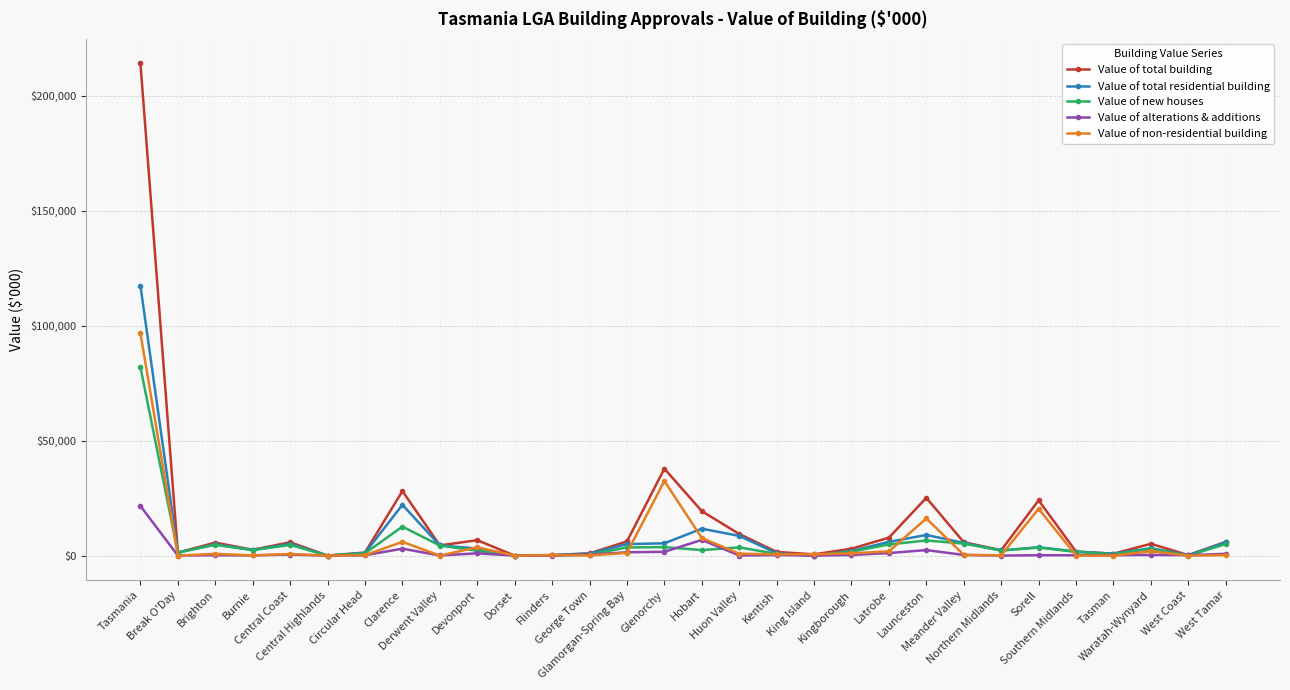

How many categories are shown in the chart?

30